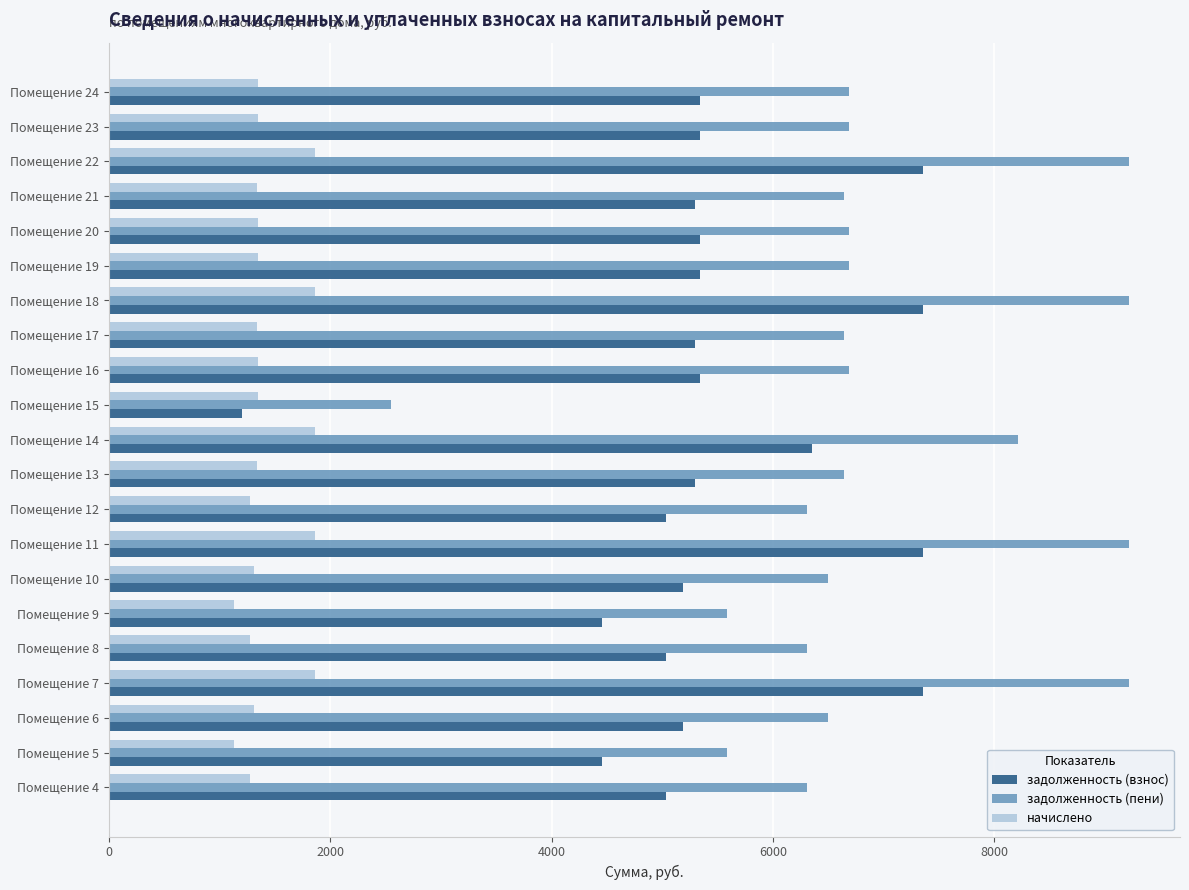

The value of начислено at Помещение 8 is 1273.3. True or false?

True